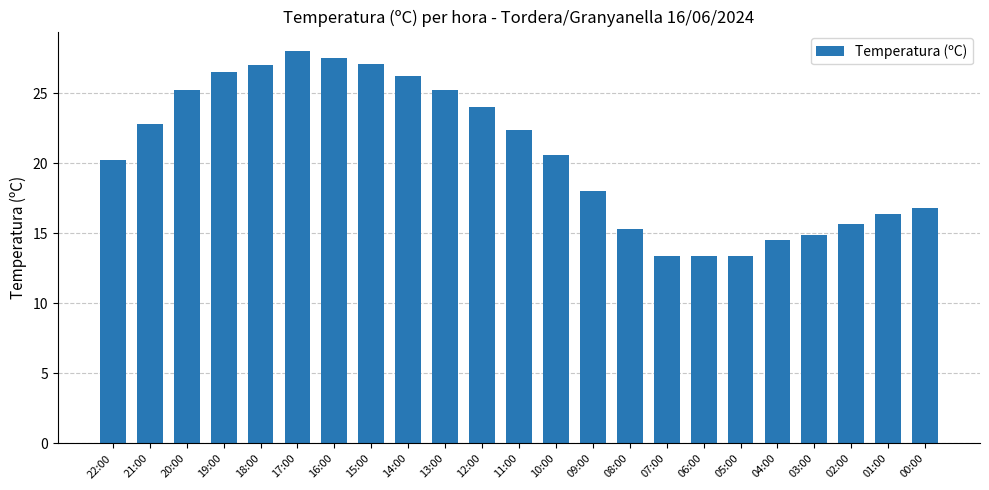

What is the change in value from 11:00 to 09:00?

-4.4